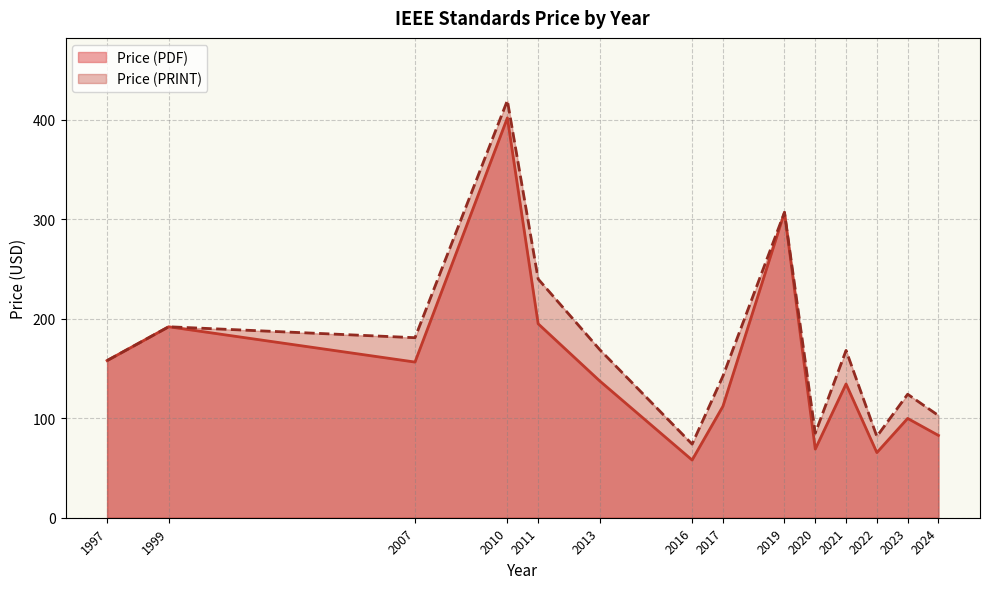

What are all the series names shown in the legend?

Price (PDF), Price (PRINT)